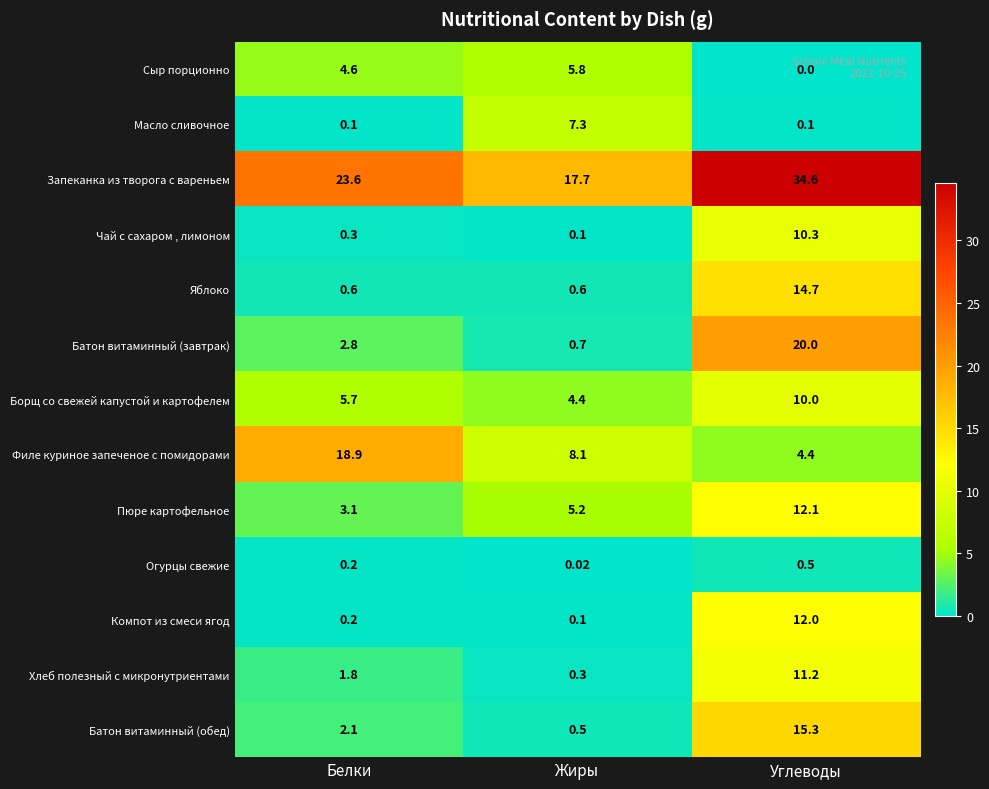

Which series has the largest total across all categories?

Запеканка из творога с вареньем